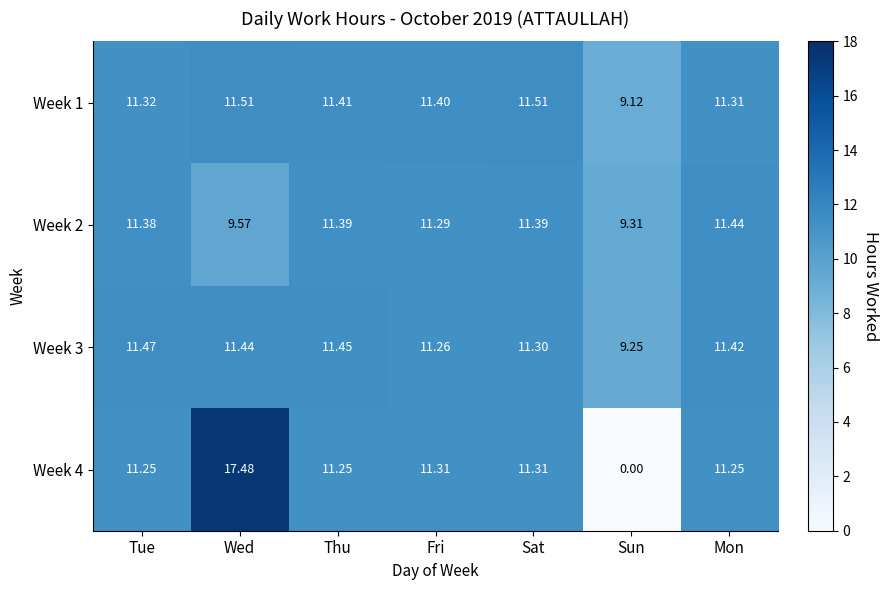

At which label does Week 2 first exceed 11?

Tue